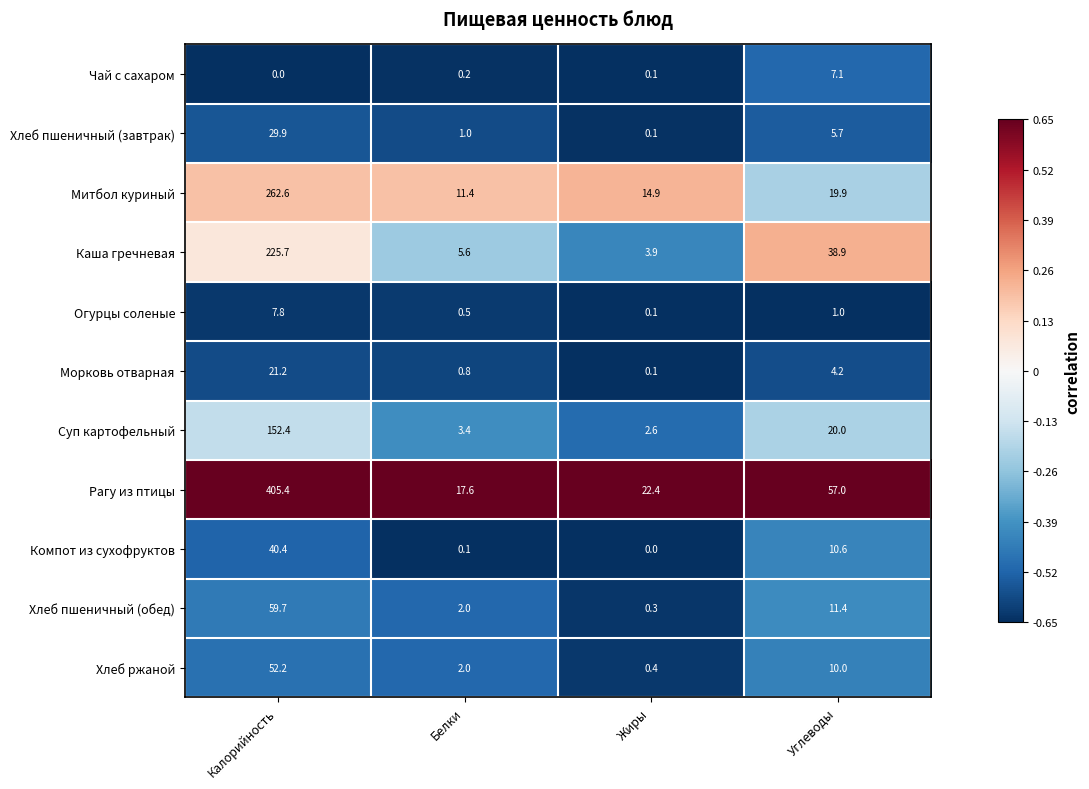

What is the difference between the maximum and minimum values in the Рагу из птицы series?

387.8